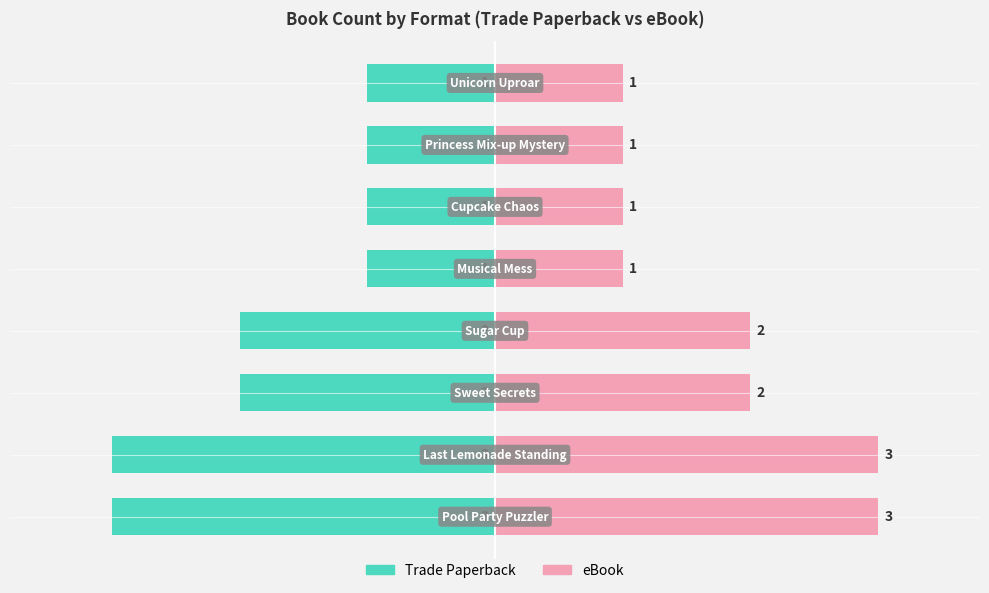

Reading left to right, transcribe all the data shown in this chart.

Trade Paperback: 0=-3	1=-3	2=-2	3=-2	4=-1	5=-1	6=-1	7=-1
eBook: 0=3	1=3	2=2	3=2	4=1	5=1	6=1	7=1